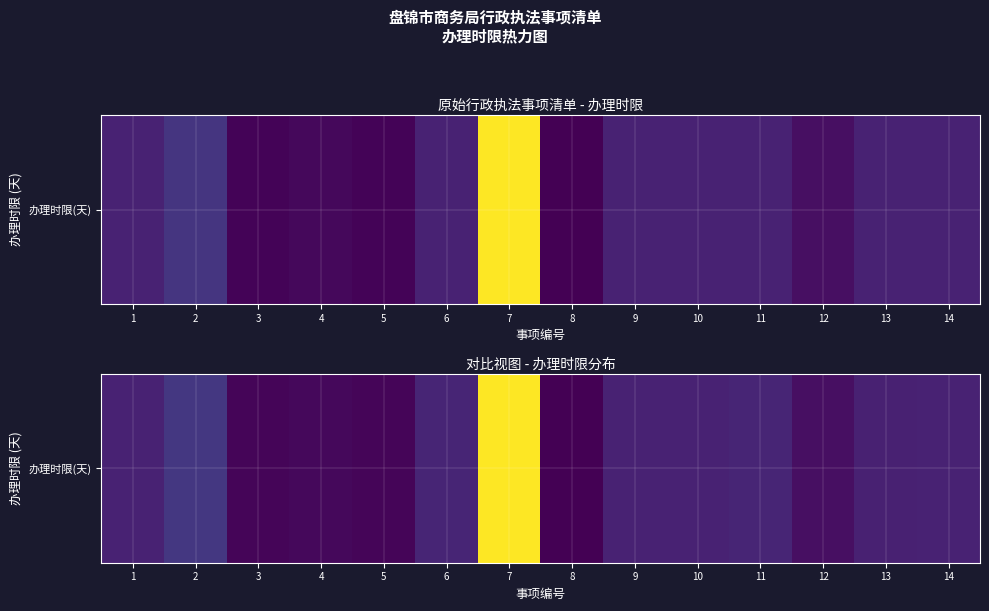

How many series are shown in this chart?

1